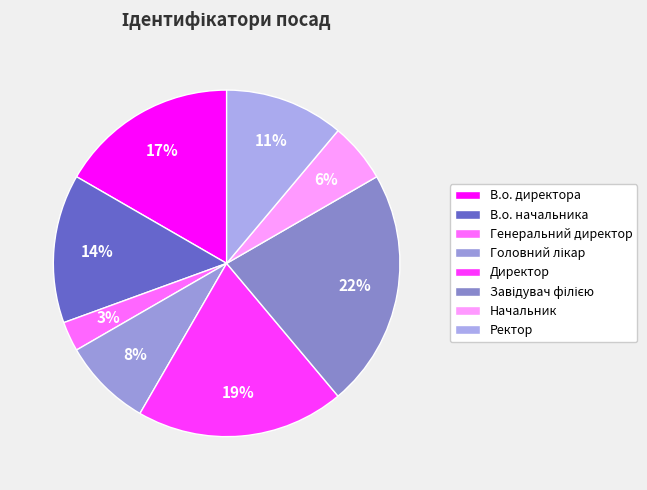

Count the number of slices in the pie.

8